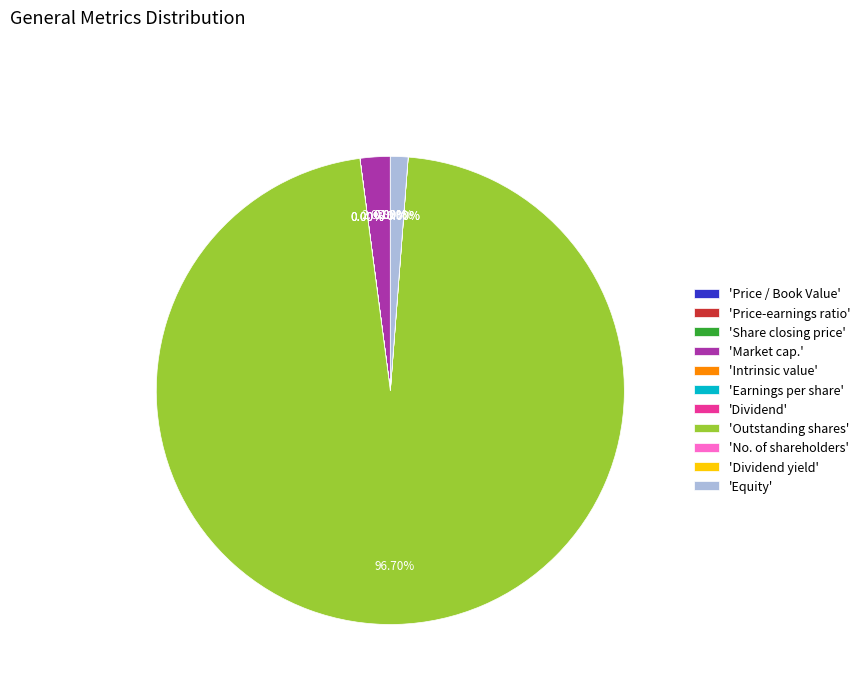

Which category has the biggest portion of the pie?

'Outstanding shares'